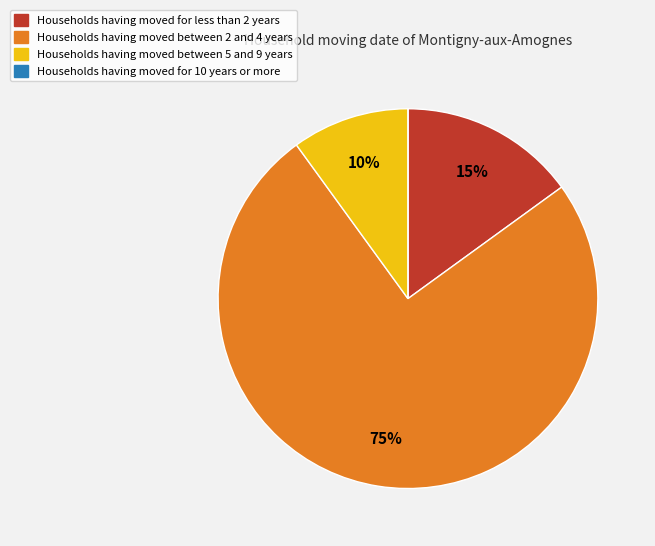

To the nearest percent, what is the difference between the largest and smallest slice percentages?

75%